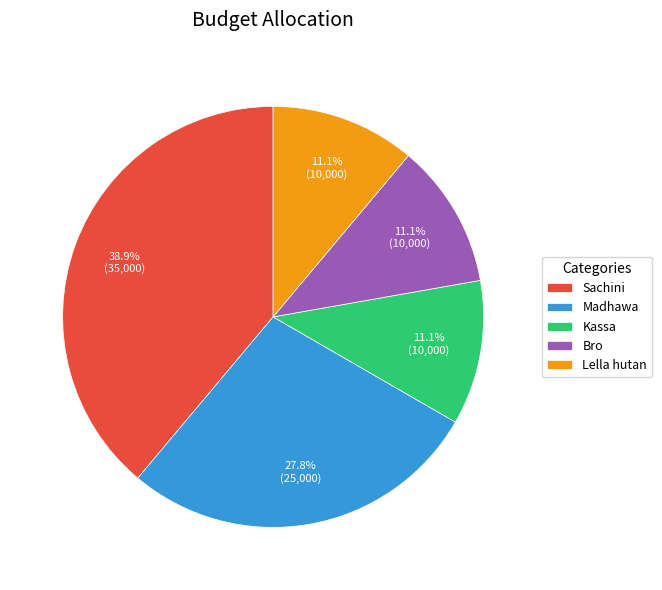

To the nearest percent, what is the average slice percentage?

20%